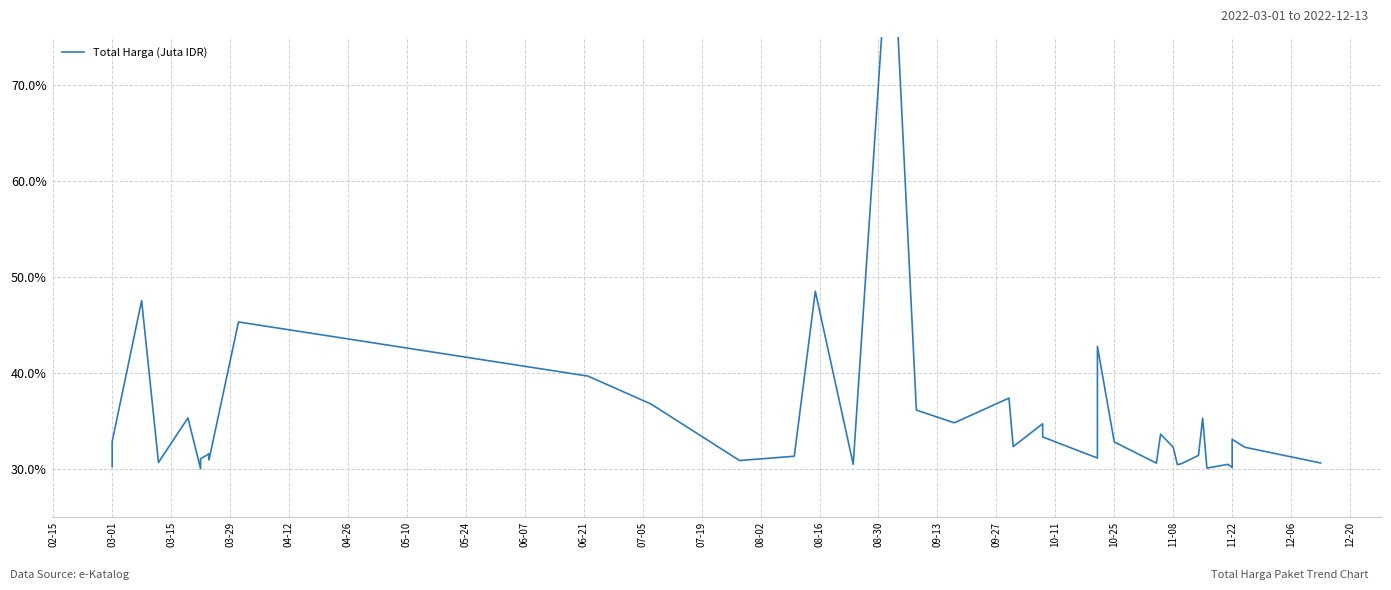

How many interior local valleys (lower than both neighbors) does the data have?

12